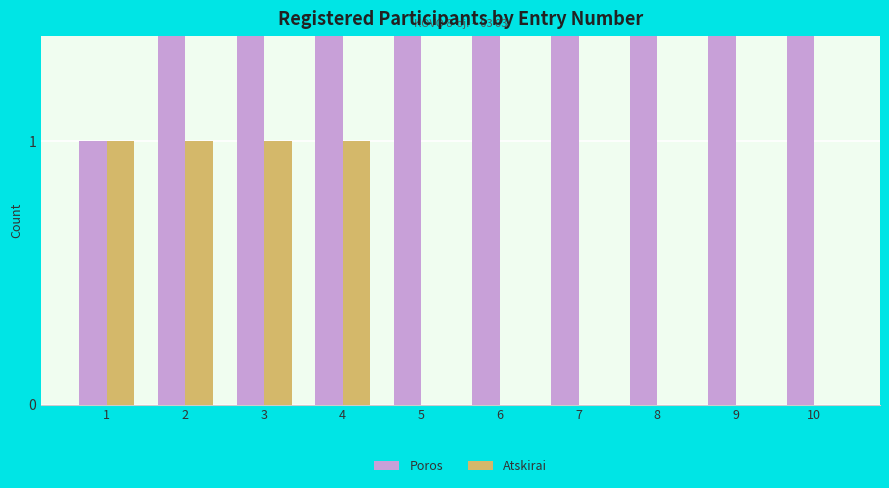

Is it true that Poros equals 10 at 7?

False